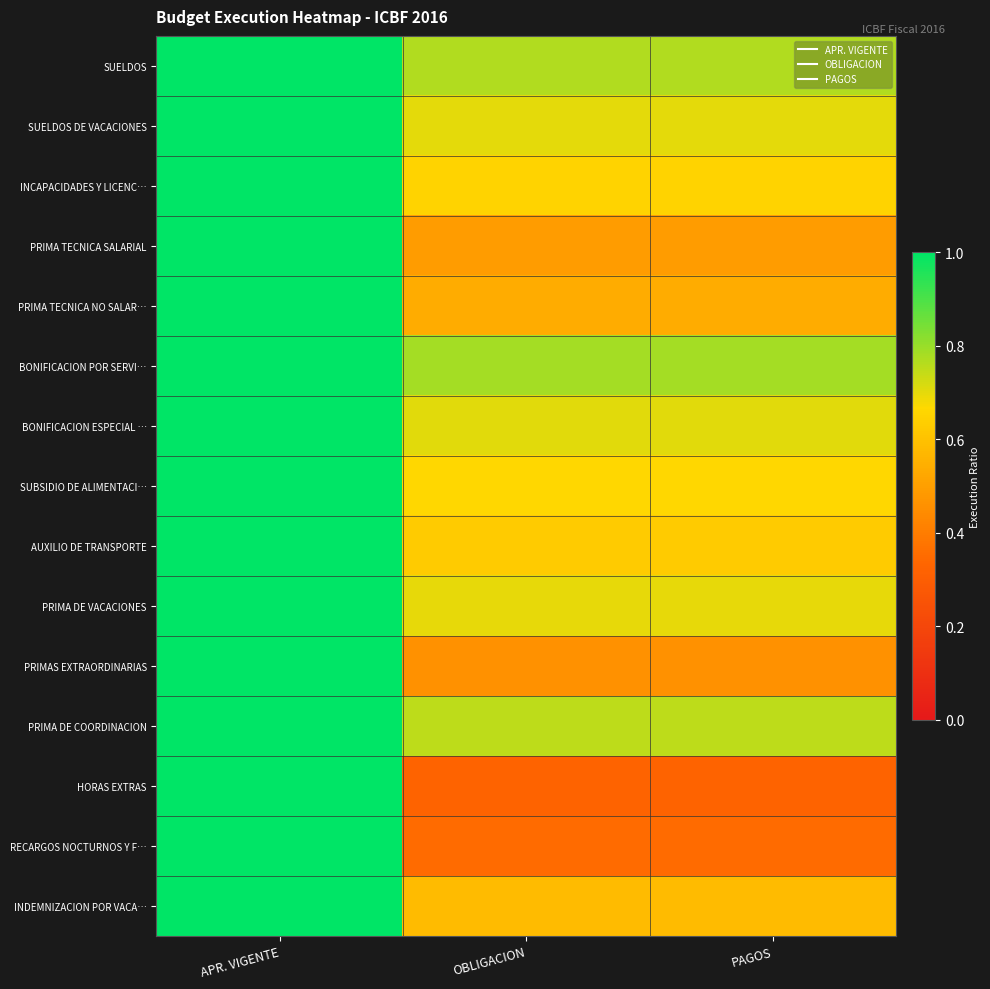

What is the difference between the highest and lowest values at OBLIGACION?

0.5